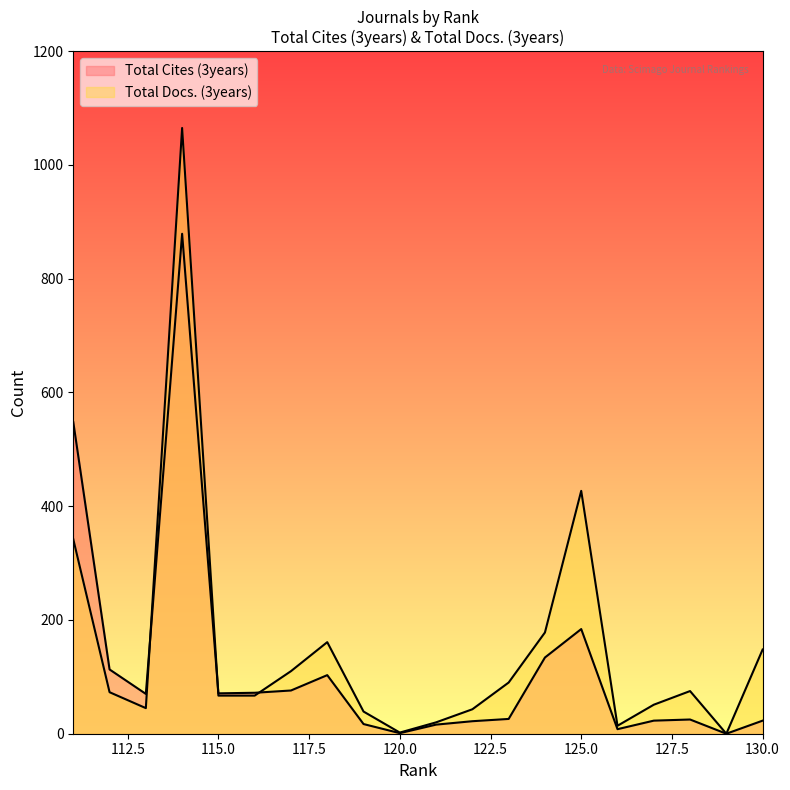

At how many categories does at least one series exceed 269?

3